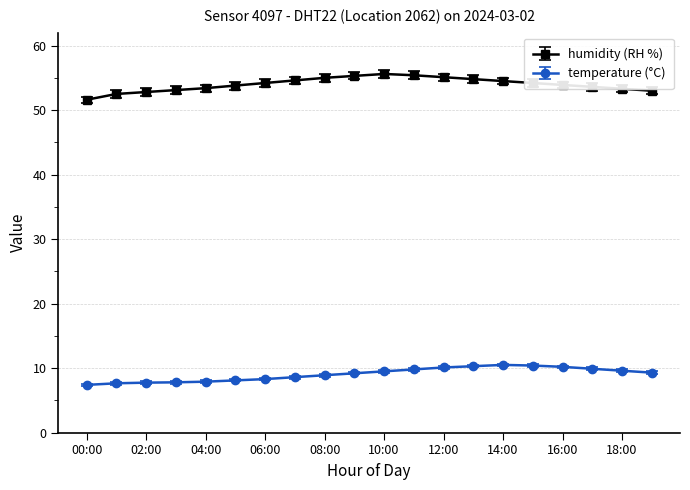

List the series in order of their peak value, lowest first.

temperature (°C), humidity (RH %)